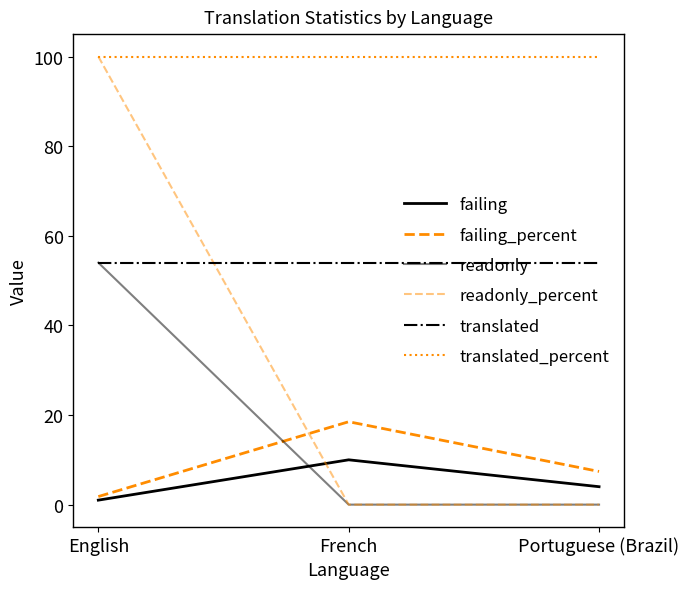

Is this an area chart (filled region under the line)?

No